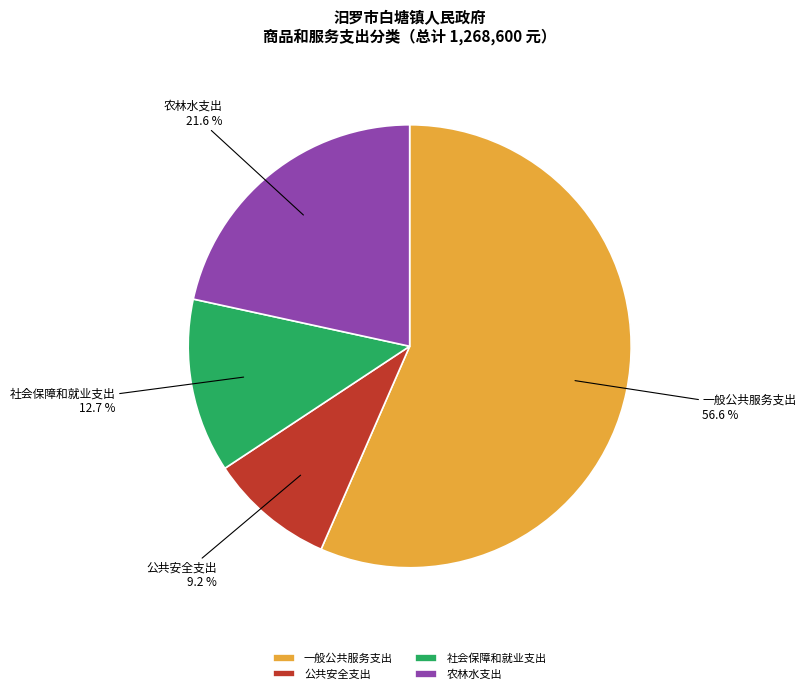

To the nearest percent, what percentage of the pie is 一般公共服务支出?

57%